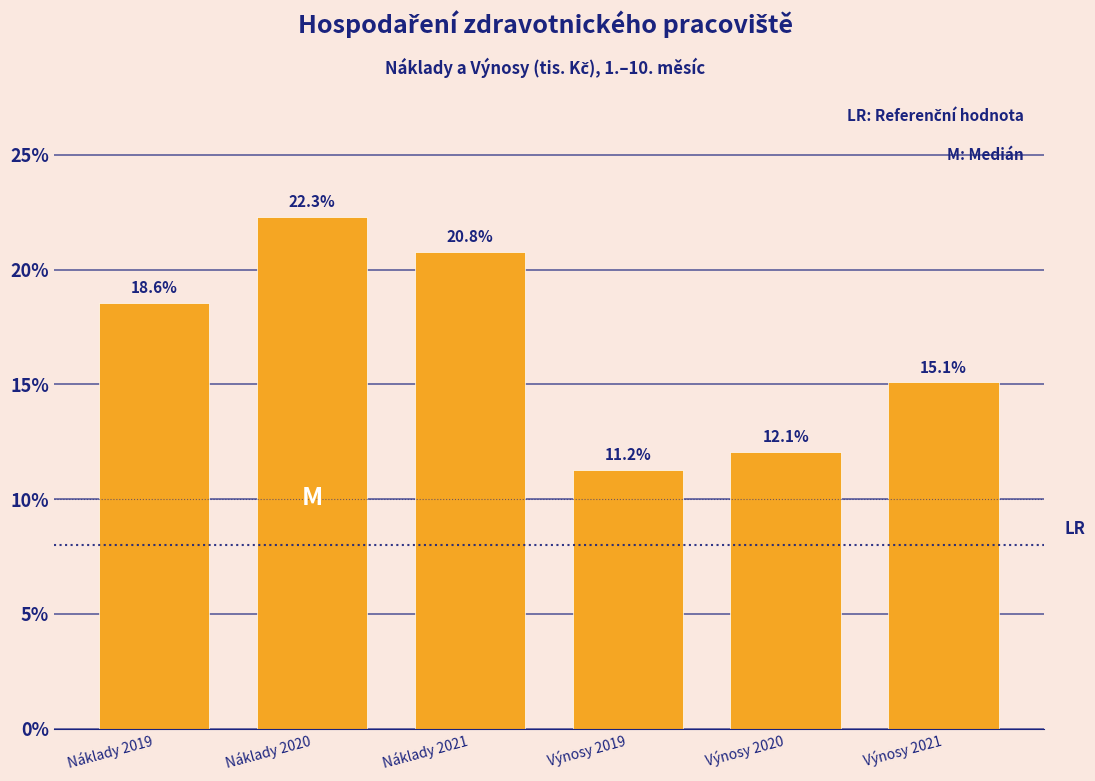

Reading left to right, transcribe all the data shown in this chart.

18.6	22.3	20.8	11.2	12.1	15.1